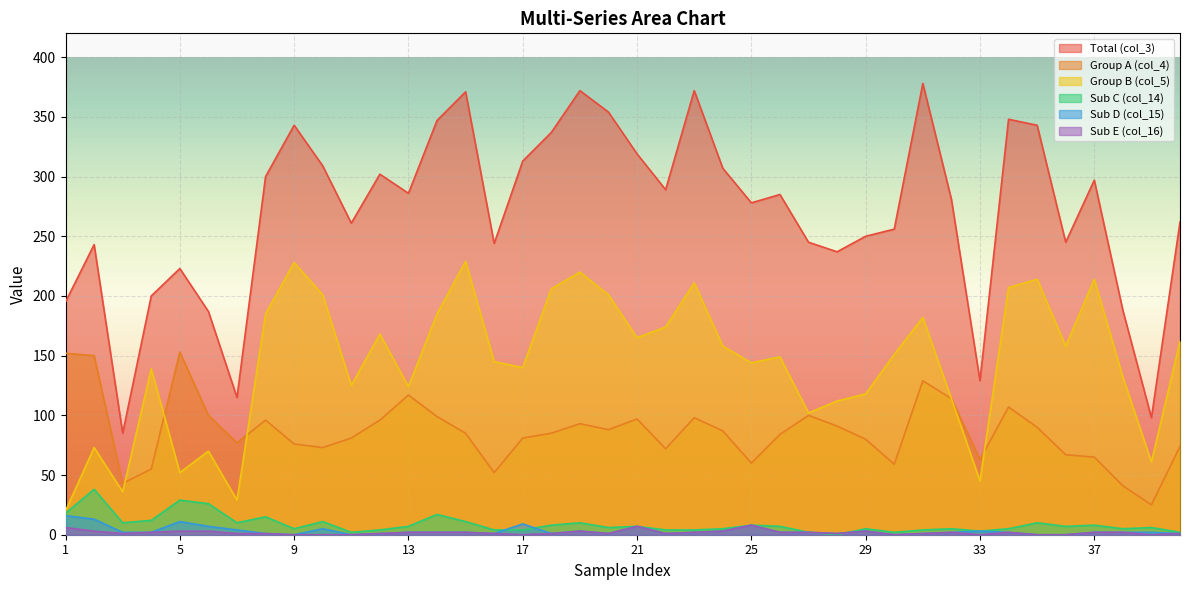

Is it true that col_3 equals 85 at 3?

True